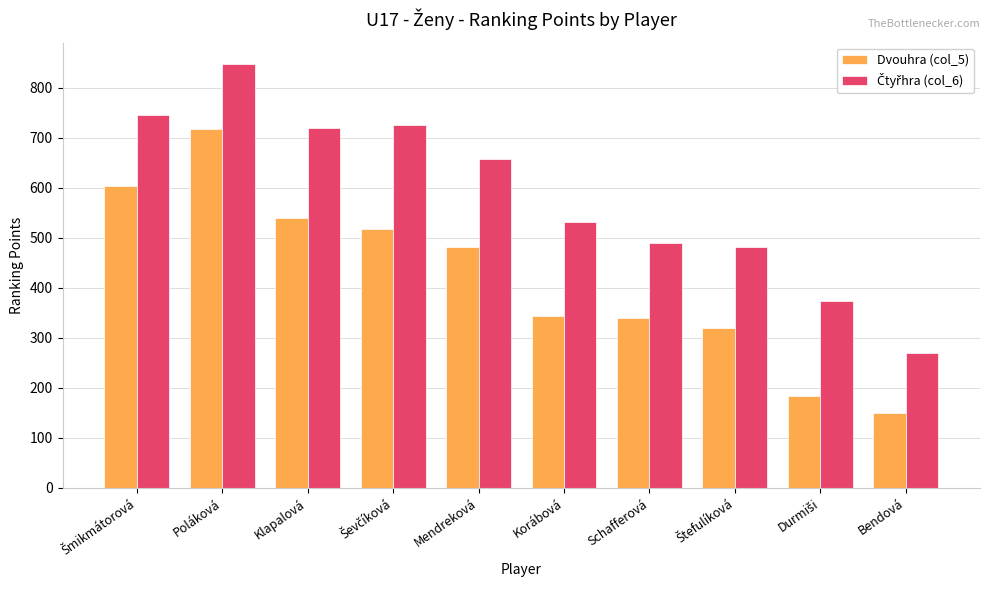

What is the lowest value of the Dvouhra (col_5) series?

150